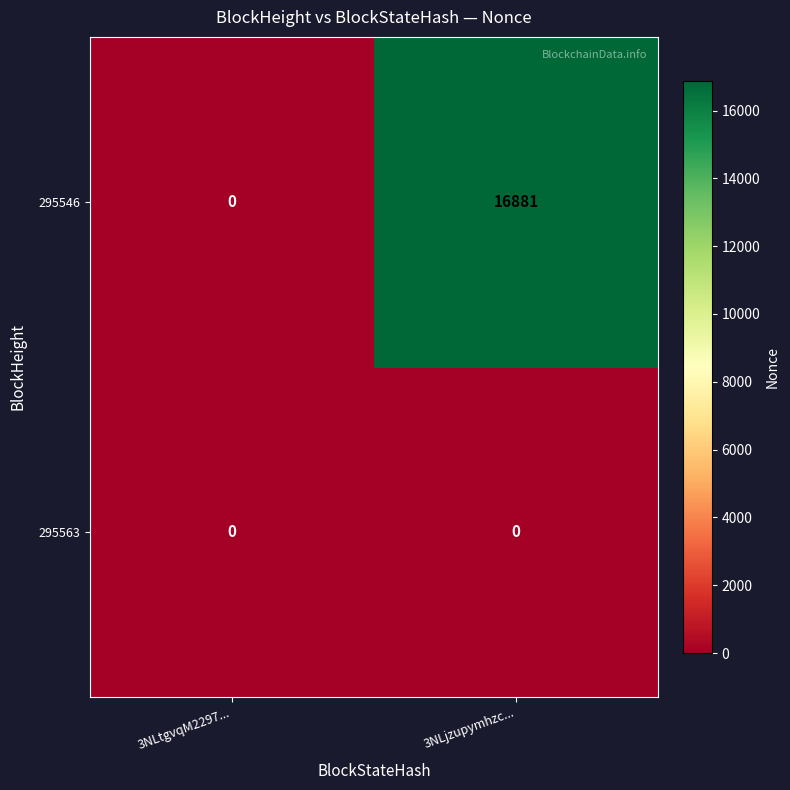

List the series in order of their overall mean, lowest first.

295563, 295546